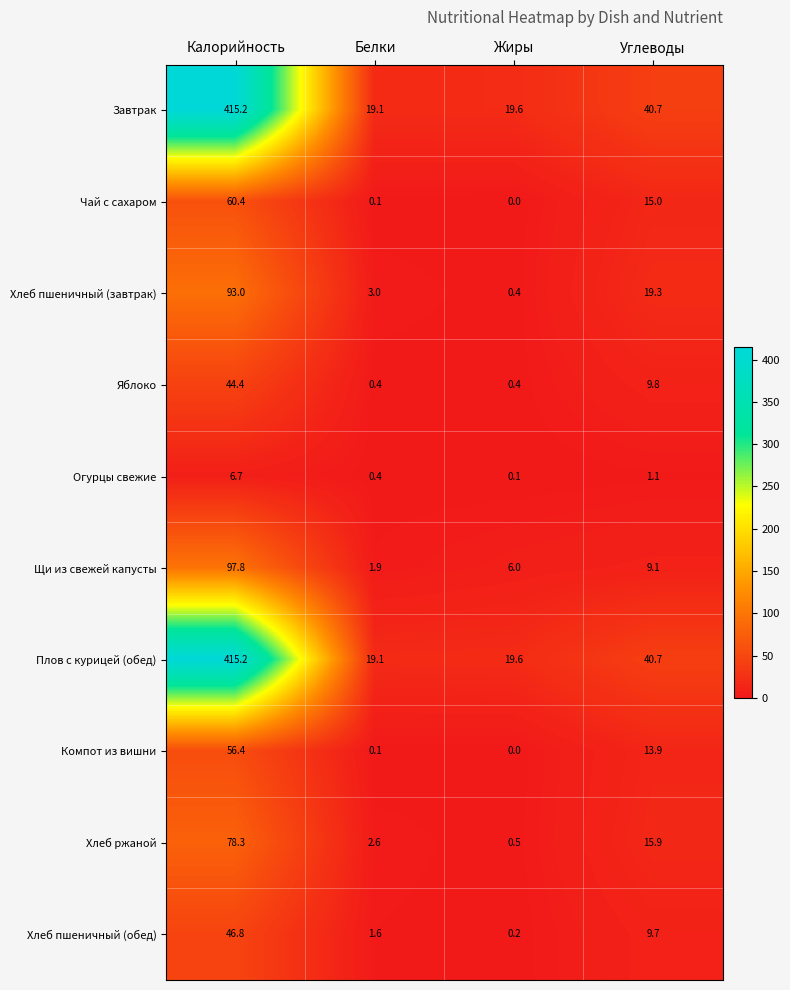

Rank the categories by Огурцы свежие value from lowest to highest.

Жиры, Белки, Углеводы, Калорийность